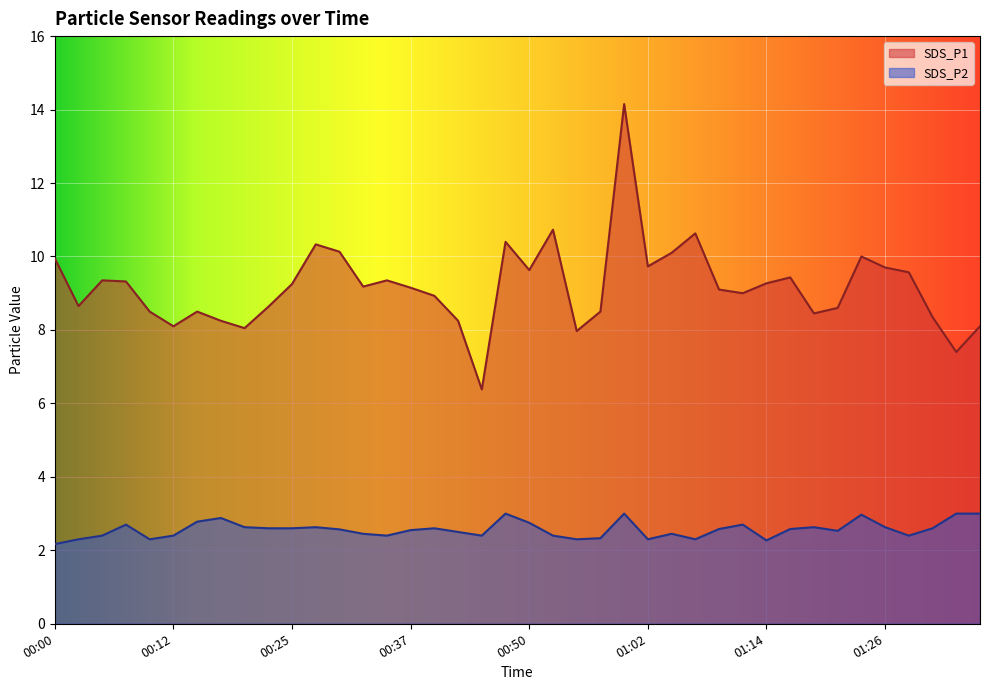

True or false: SDS_P2 and SDS_P1 cross at least once.

False